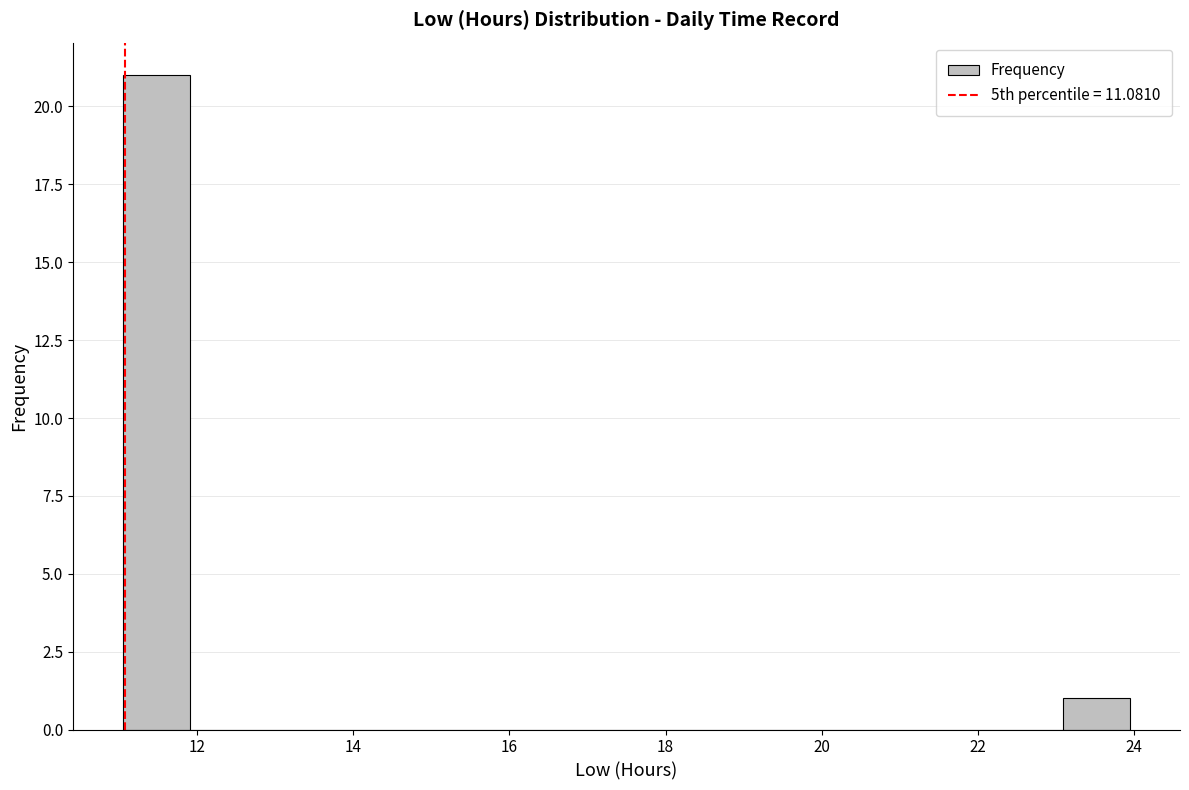

What is the height of the bar covering 11.0 to 12.0 on the x-axis? Neither the bar edges nor the heights are printed on the chart, so give them approximately, as read against the axes.

21